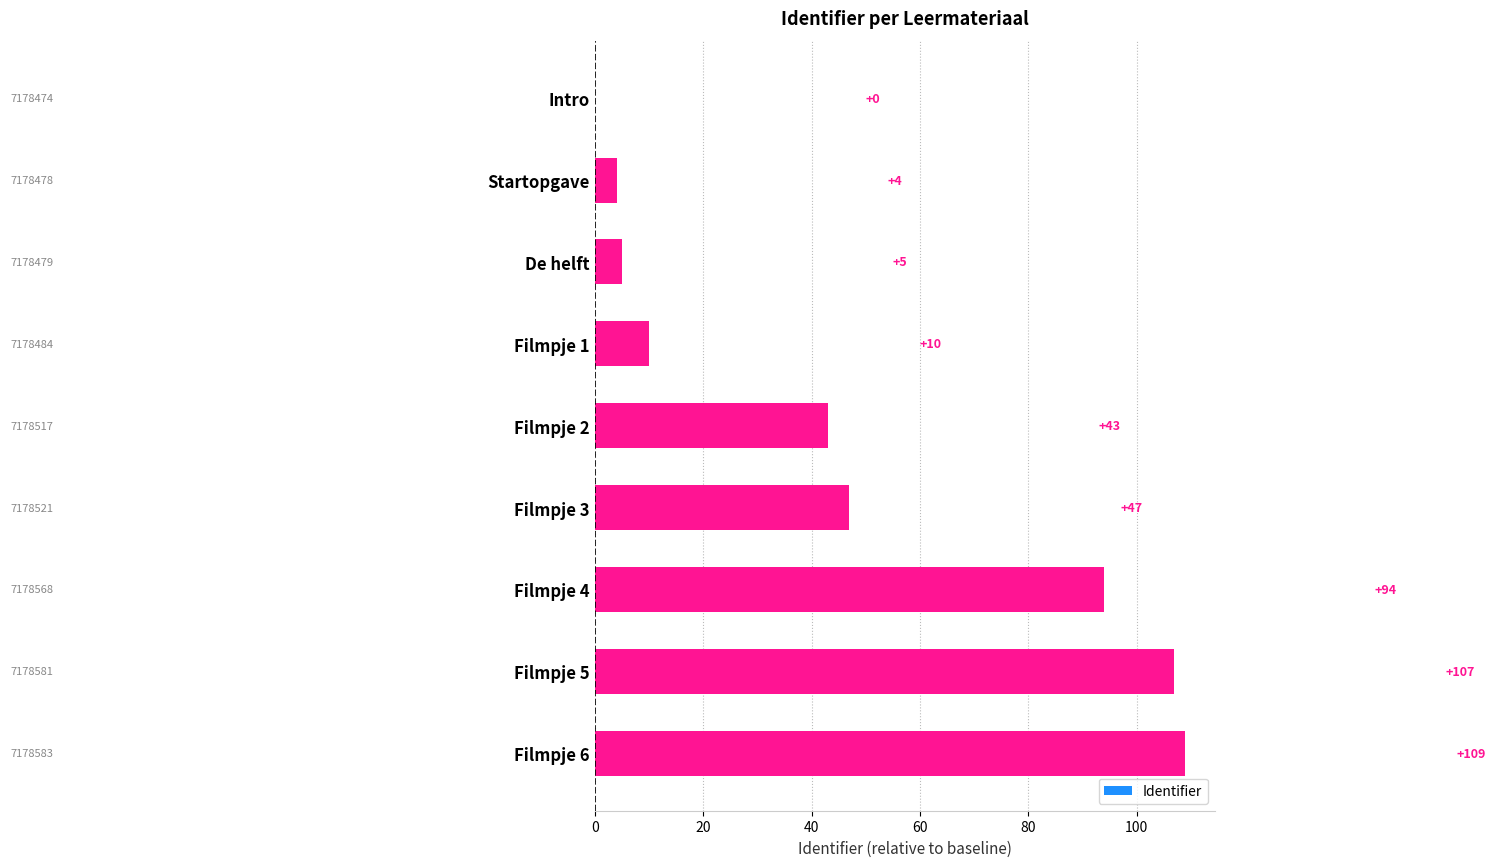

Where is the data nearest to the value 54?

Filmpje 3